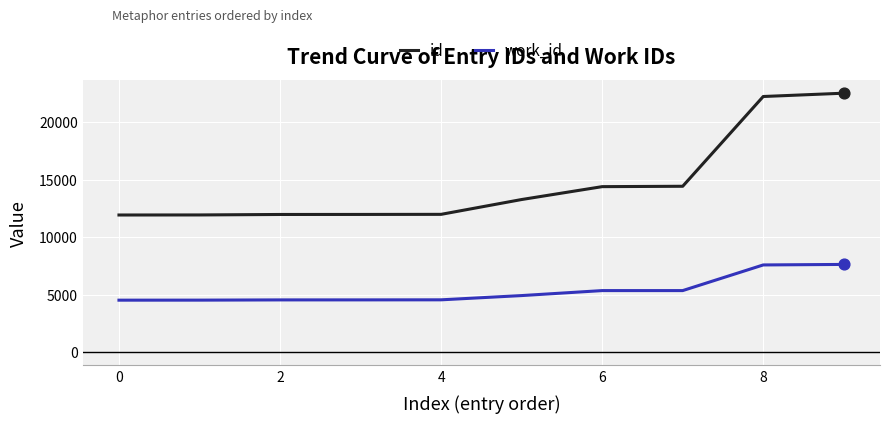

At how many categories does at least one series exceed 21348?

2